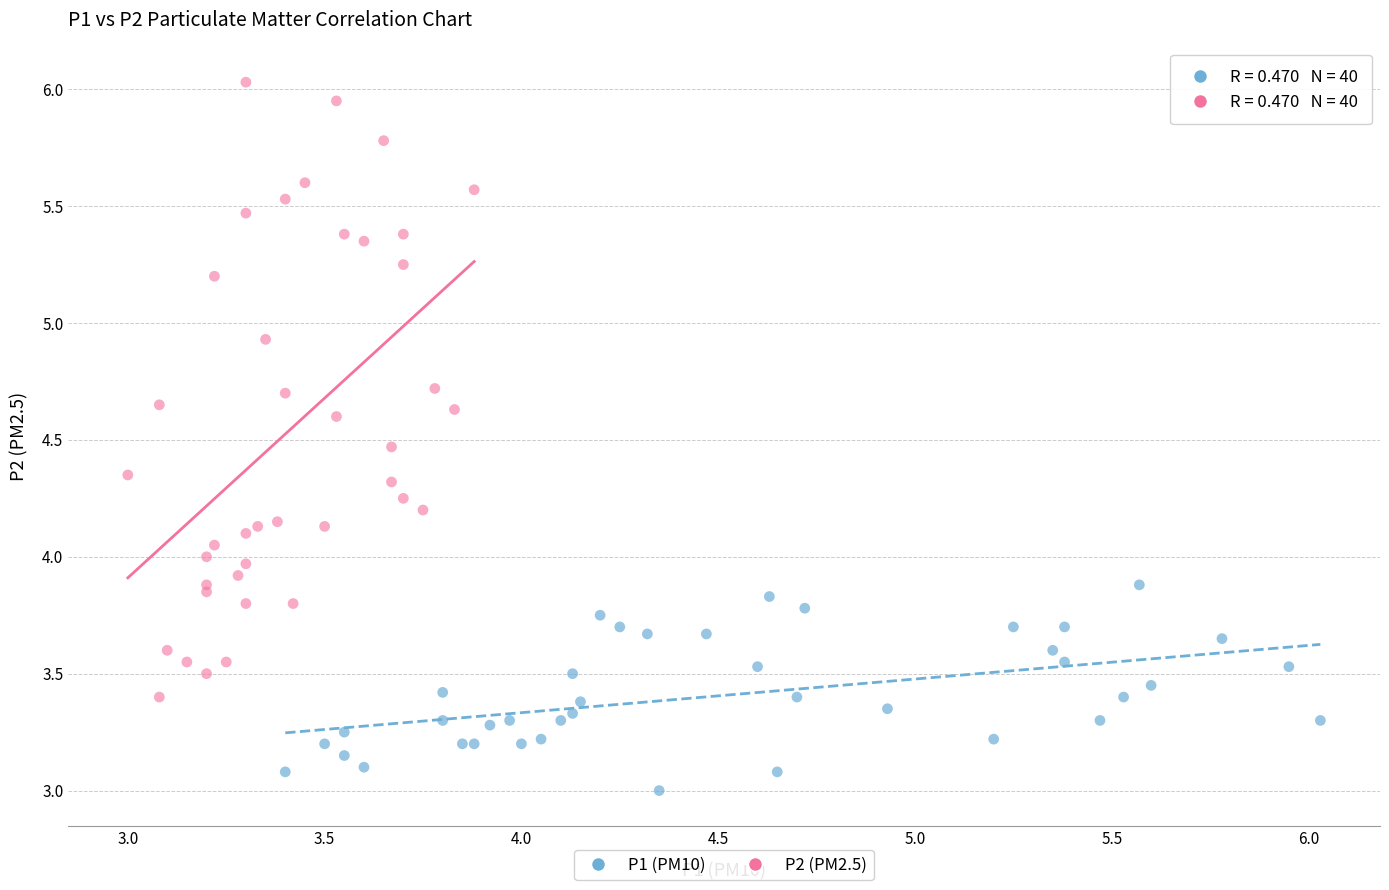

Which series contains the lowest Y value?

P1 (PM10)